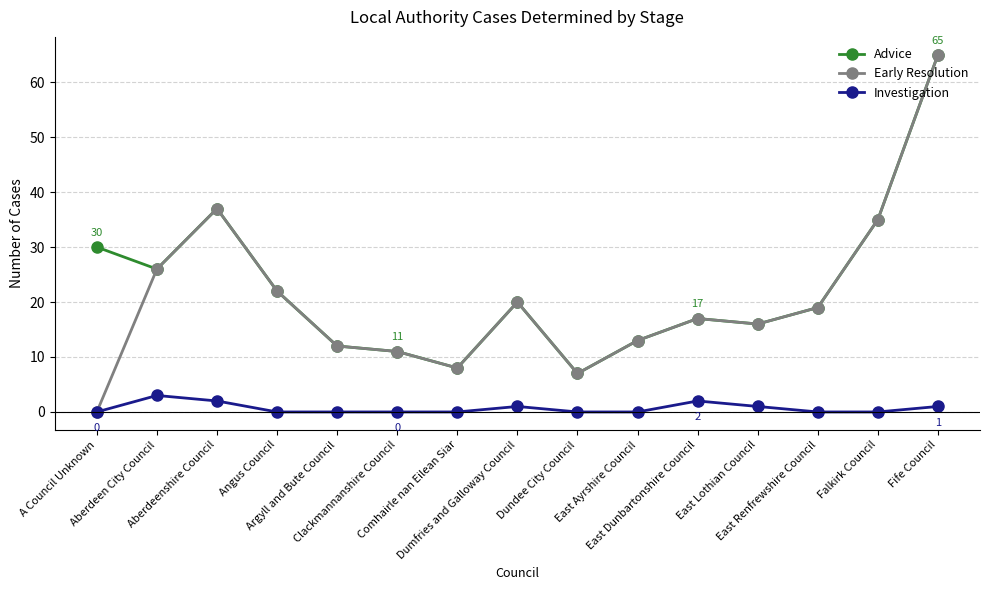

True or false: Advice has a value of 8 at Comhairle nan Eilean Siar.

True